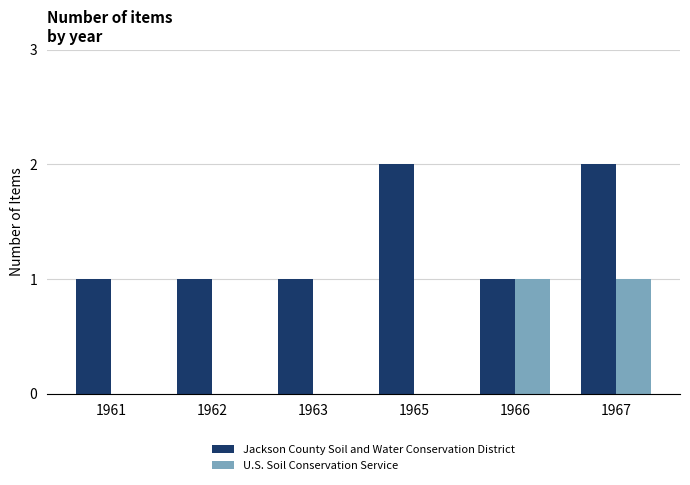

Is the value of Jackson County Soil and Water Conservation District at 1961 greater than the value of U.S. Soil Conservation Service at 1965?

Yes